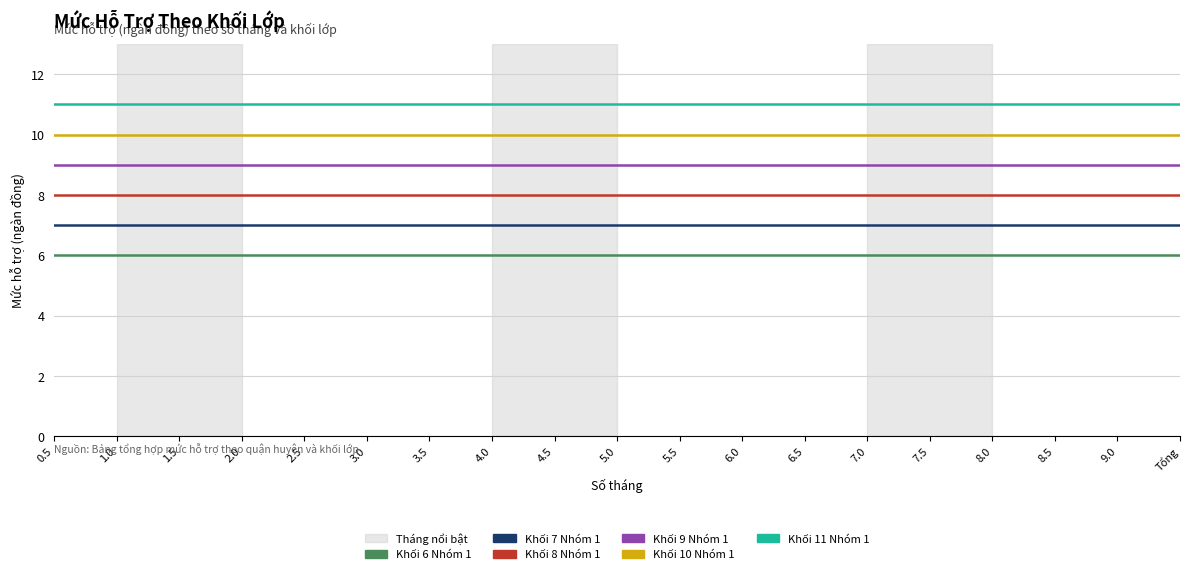

At 4.0, list the series in order from largest to smallest.

Khối 11 Nhóm 1, Khối 10 Nhóm 1, Khối 9 Nhóm 1, Khối 8 Nhóm 1, Khối 7 Nhóm 1, Khối 6 Nhóm 1